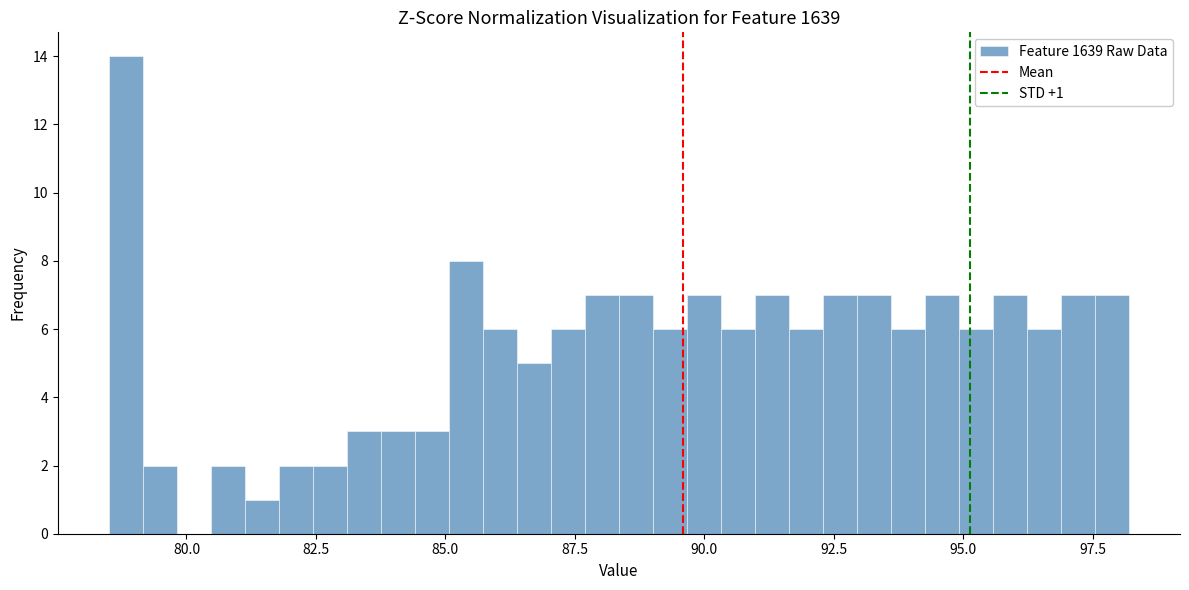

Around what value on the x-axis is the tallest bar? Give the approximate position of its centre, as read against the axis.

79.0